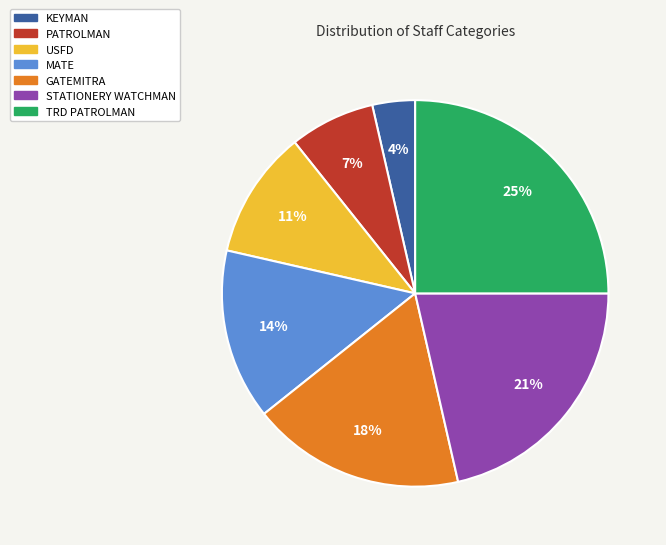

To the nearest percent, what portion does STATIONERY WATCHMAN represent?

21%